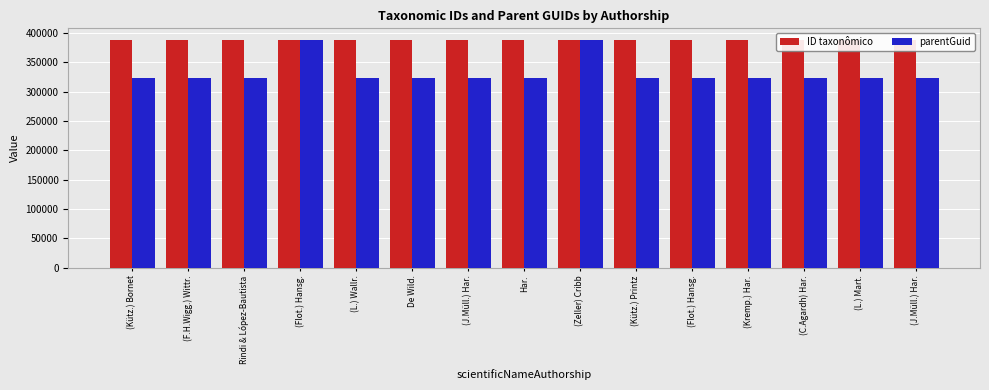

What is the value of the ID taxonômico bar at the 7th from the left?

388722